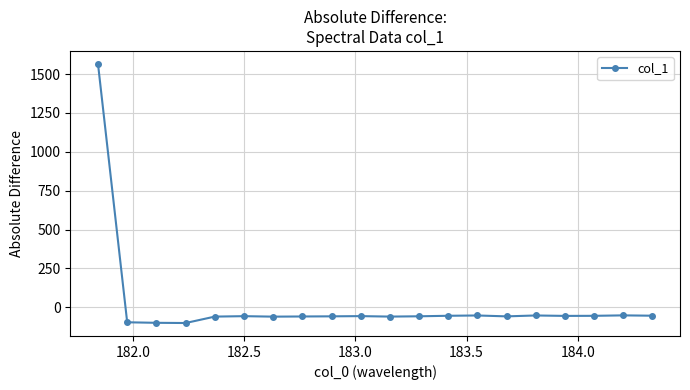

What is the average value?

18.1